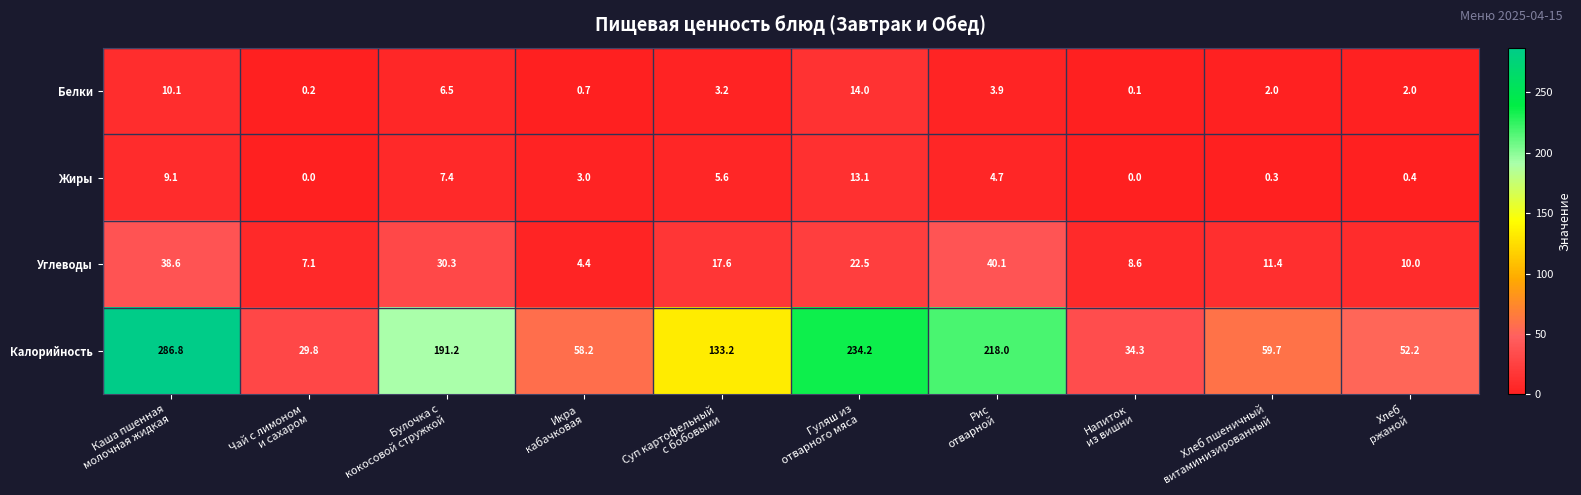

Which series has the largest total across all categories?

Калорийность